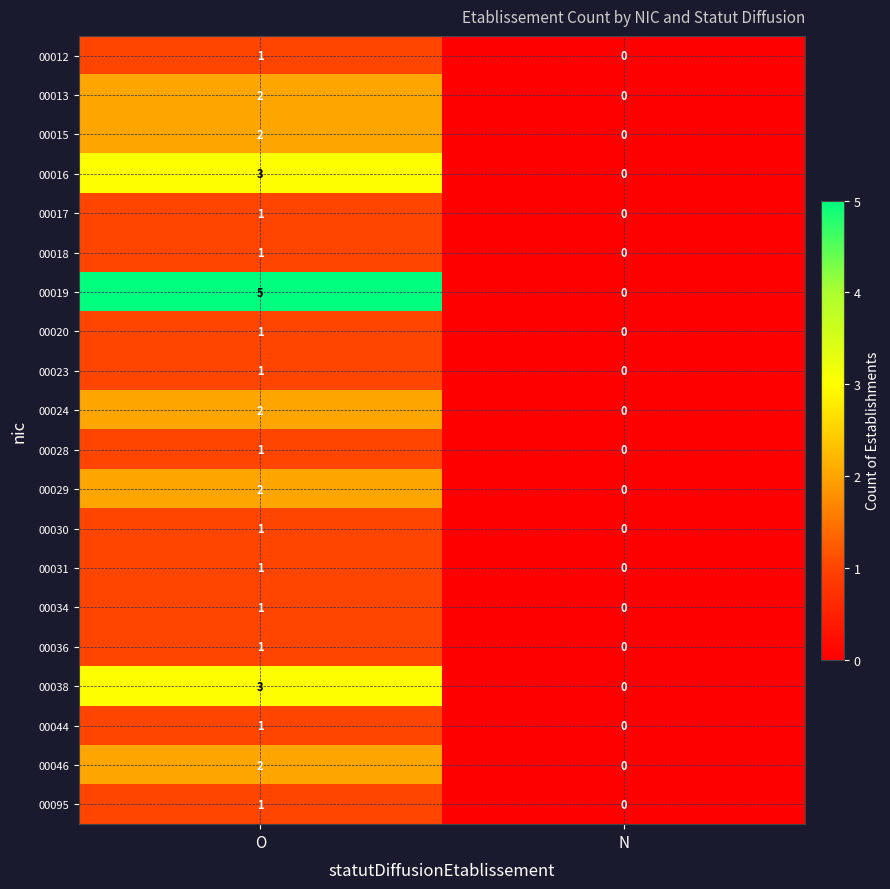

The 00013 series shows 3 at O. True or false?

False